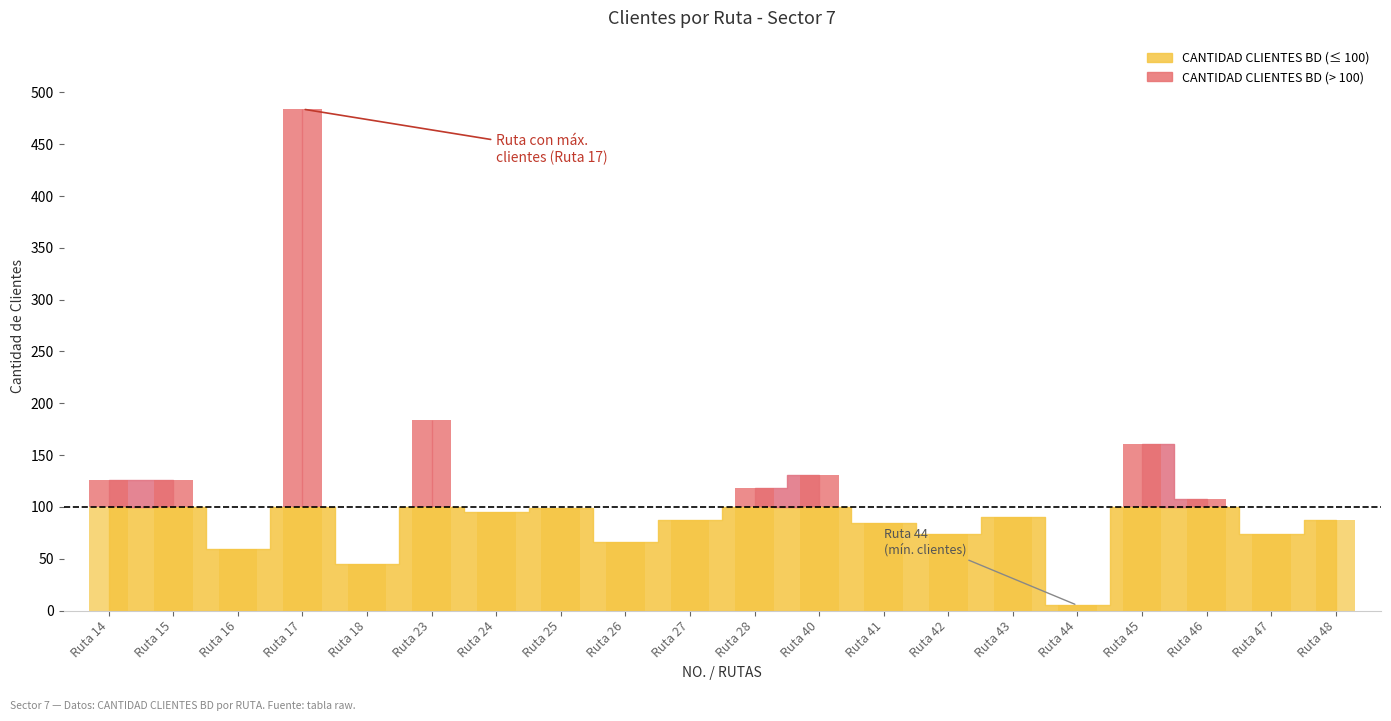

What is the value of the CANTIDAD CLIENTES BD bar at the 14th from the left?

74